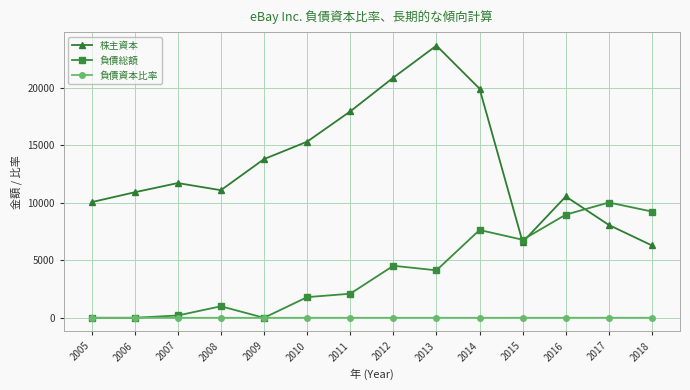

Count the number of categories in the chart.

14